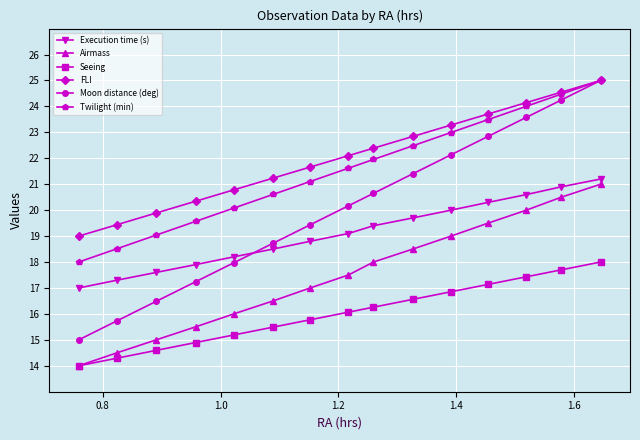

True or false: Airmass and FLI cross at least once.

False